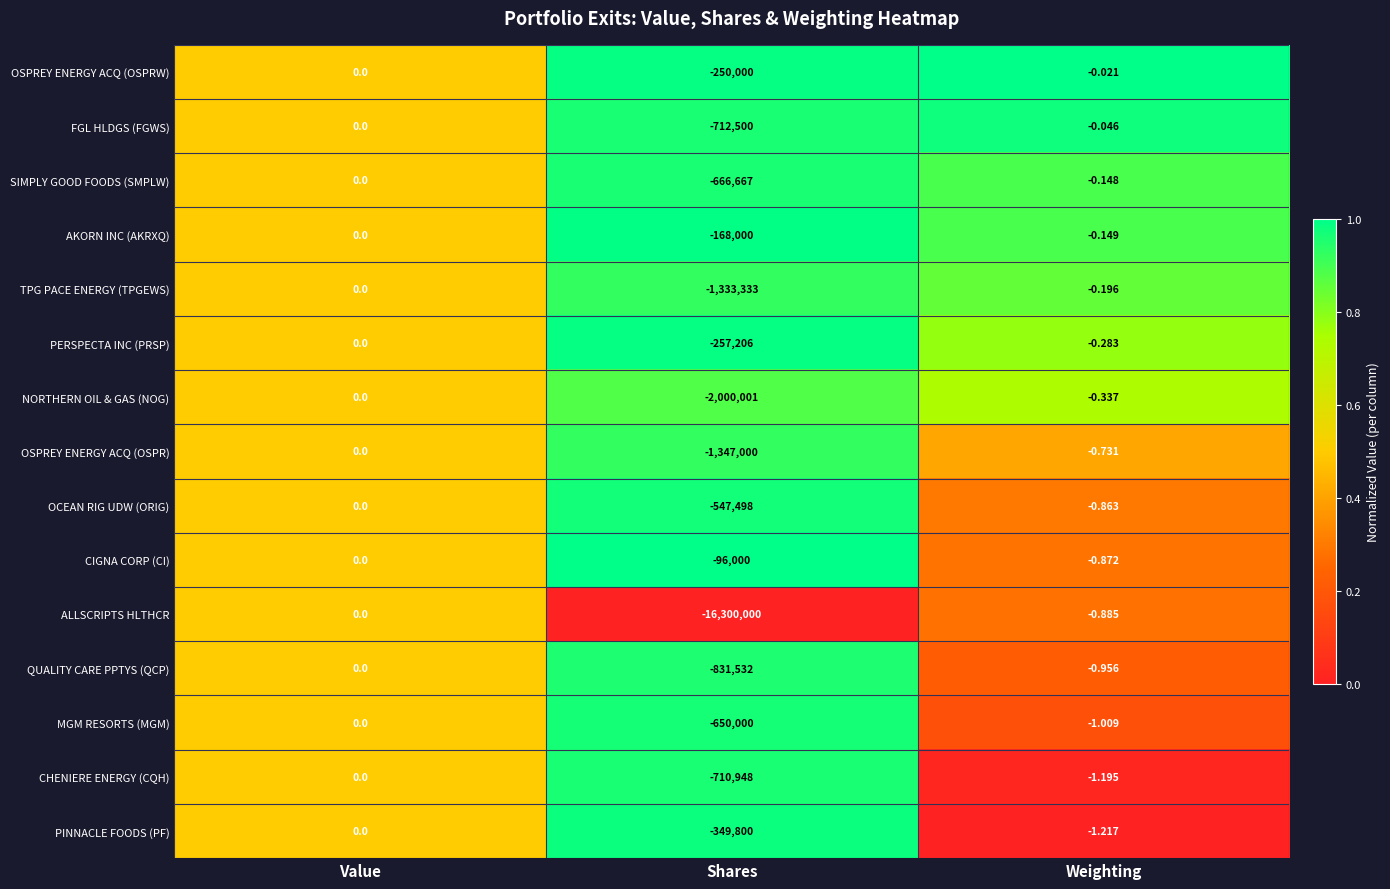

How many series are shown in this chart?

15